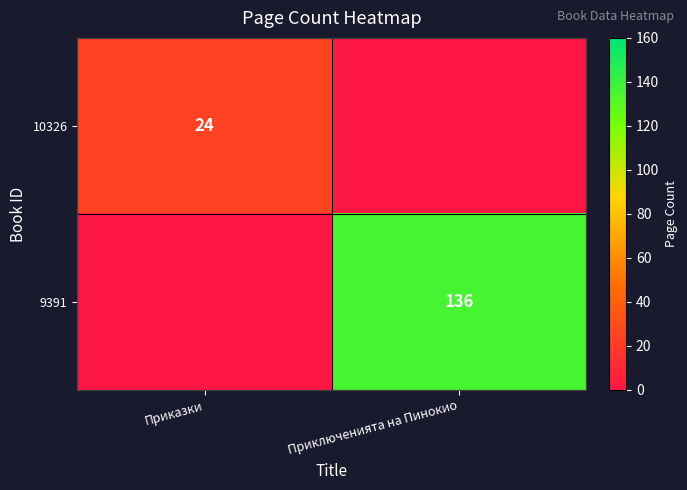

Is it true that 10326 equals 24 at Приказки?

True